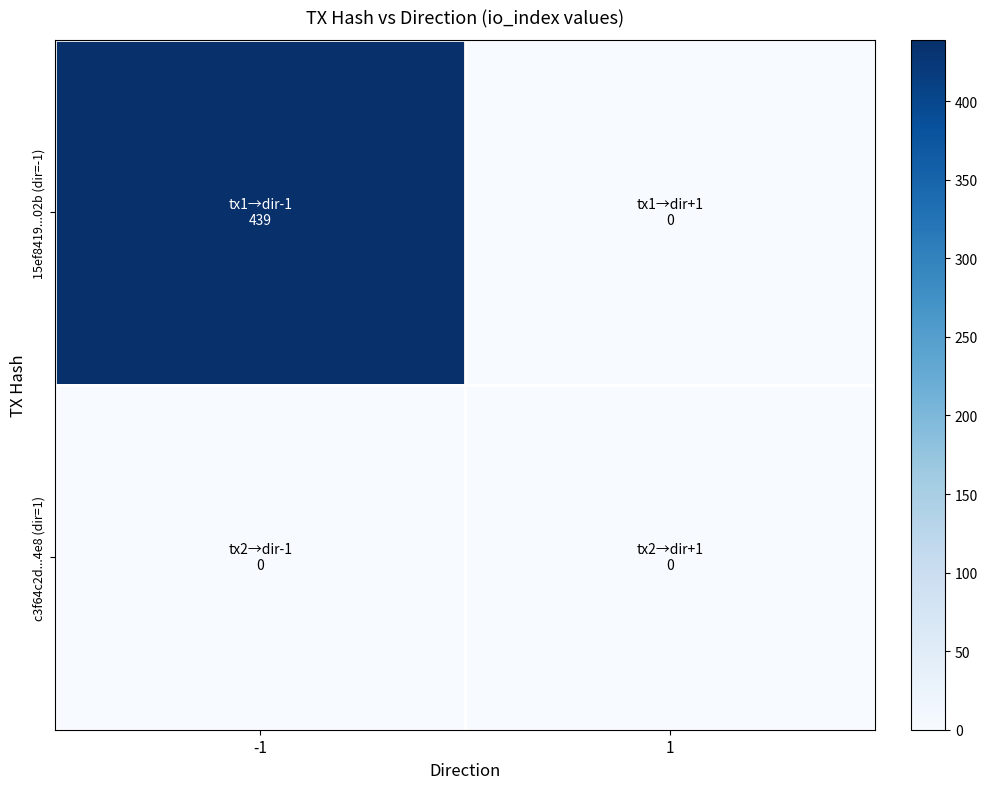

Which series has the largest range (max minus min)?

15ef8419...02b (dir=-1)